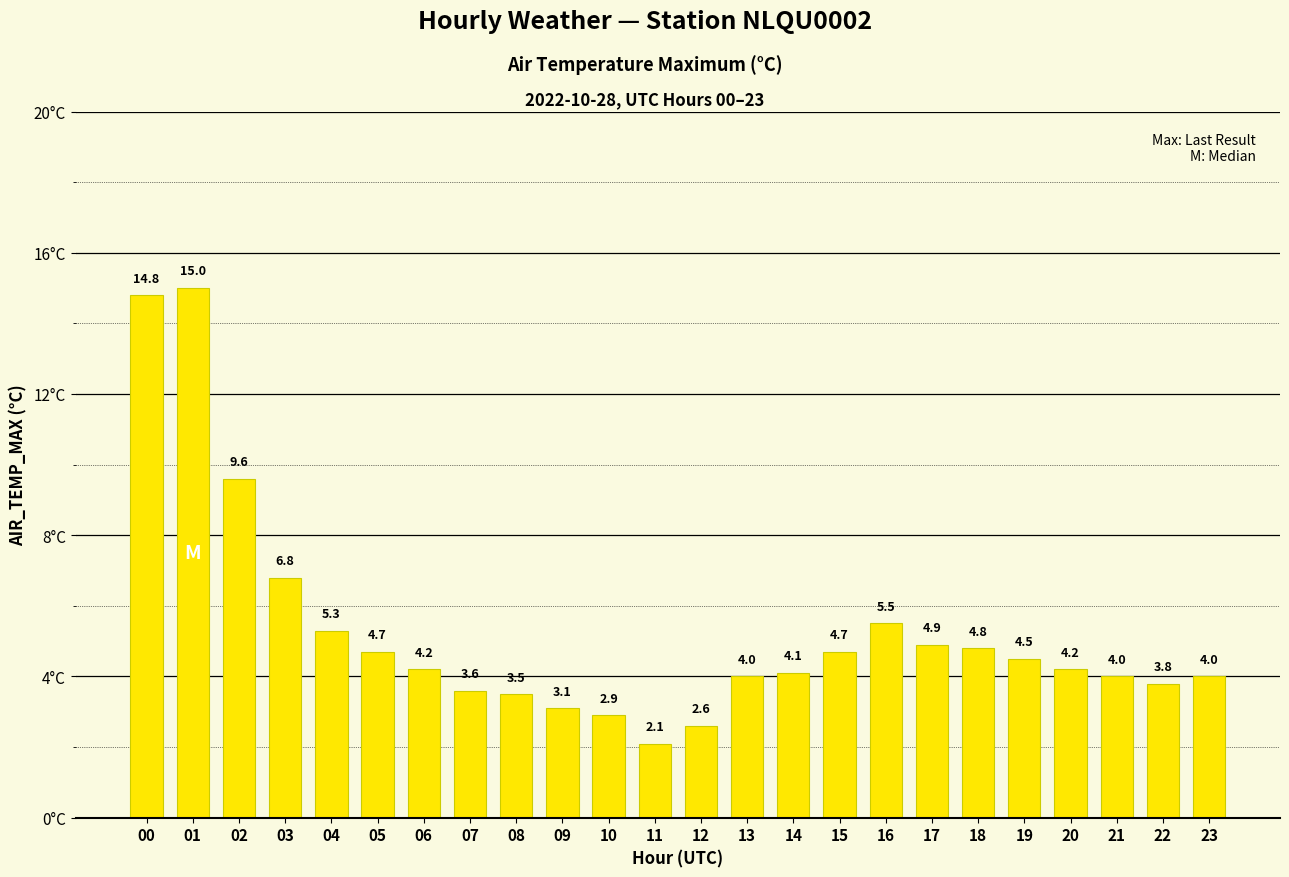

Reading left to right, extract all data points from this chart.

00=14.8	01=15.0	02=9.6	03=6.8	04=5.3	05=4.7	06=4.2	07=3.6	08=3.5	09=3.1	10=2.9	11=2.1	12=2.6	13=4.0	14=4.1	15=4.7	16=5.5	17=4.9	18=4.8	19=4.5	20=4.2	21=4.0	22=3.8	23=4.0